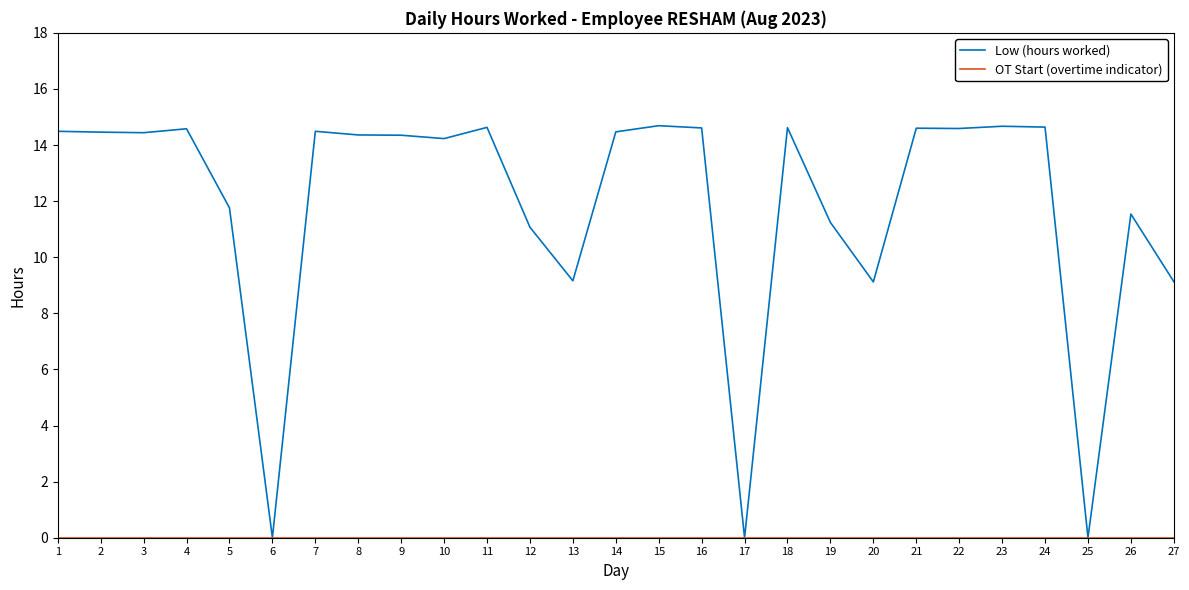

What is the maximum value for Low (hours worked)?

14.7